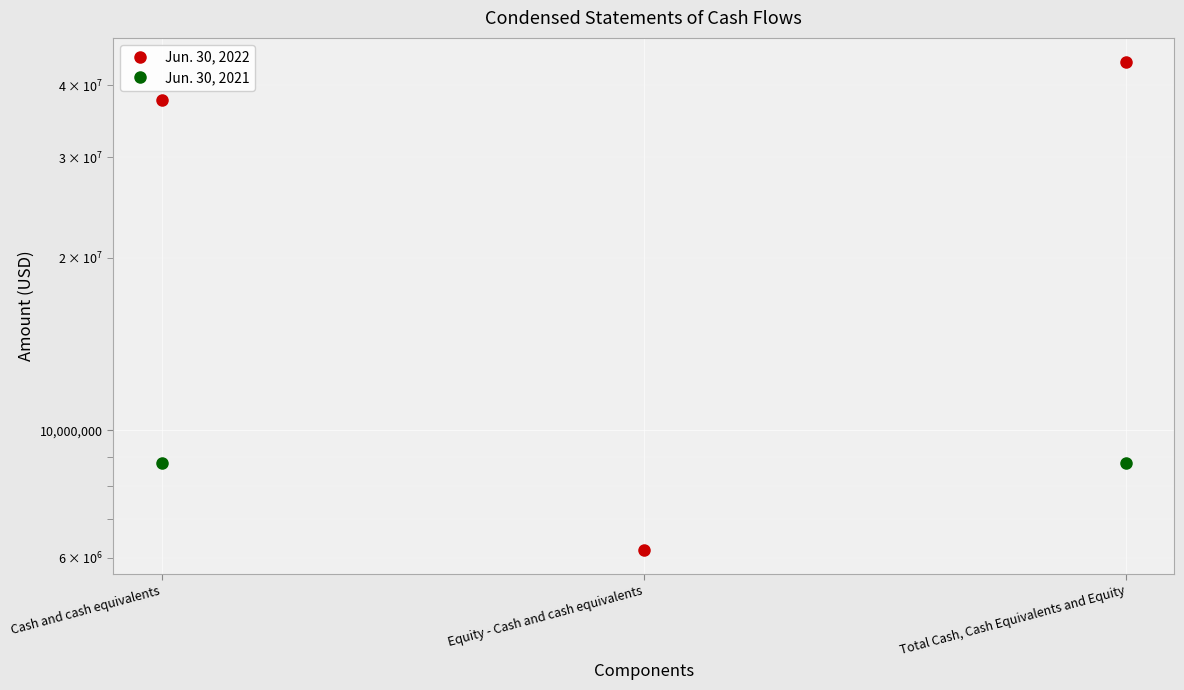

Count the Jun. 30, 2022 values in the range 6187824 to 43891830.

3